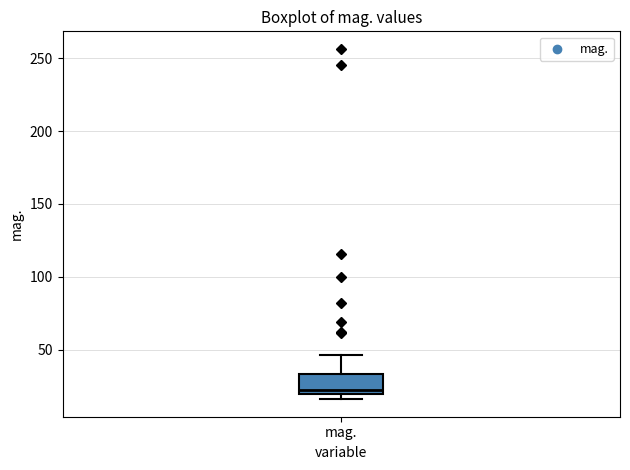

Read this box plot against the y-axis: the position of the median line, the range covered by the box, and the ends of both whiskers. The values are not printed on the chart, so give them approximately, as read against the axis.

median 20 (just above the box's lower edge), box 20 to 35, whiskers 15 to 45